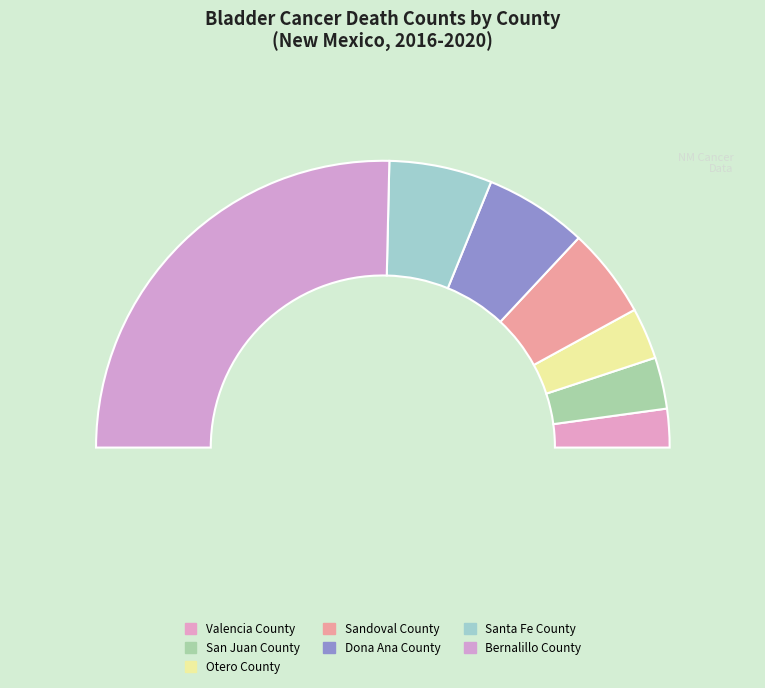

How many slices are in this pie chart?

7